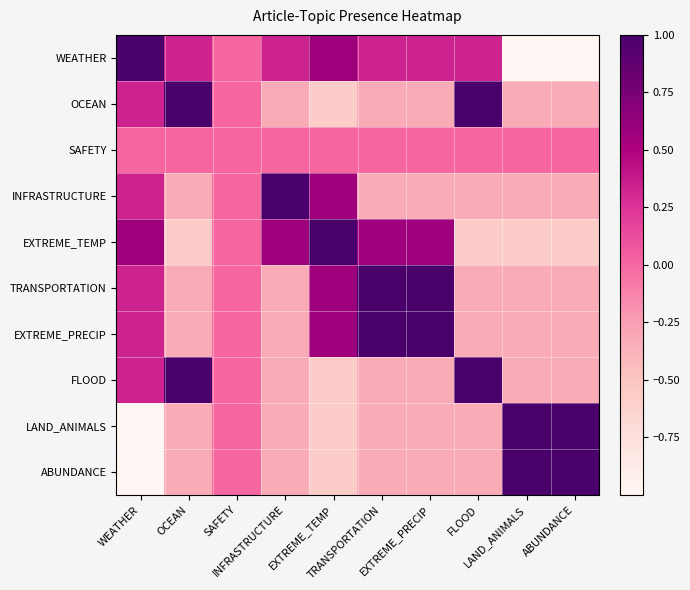

Which has a higher value, ABUNDANCE or INFRASTRUCTURE?

INFRASTRUCTURE